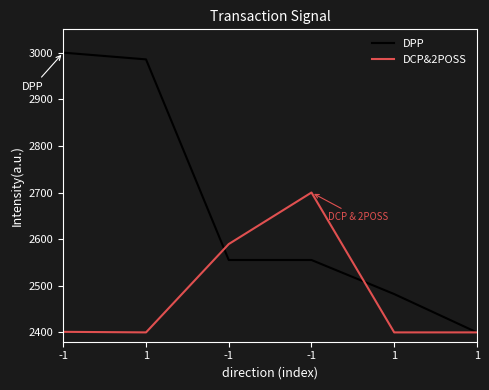

What is the label of the 1st point from the right?

1